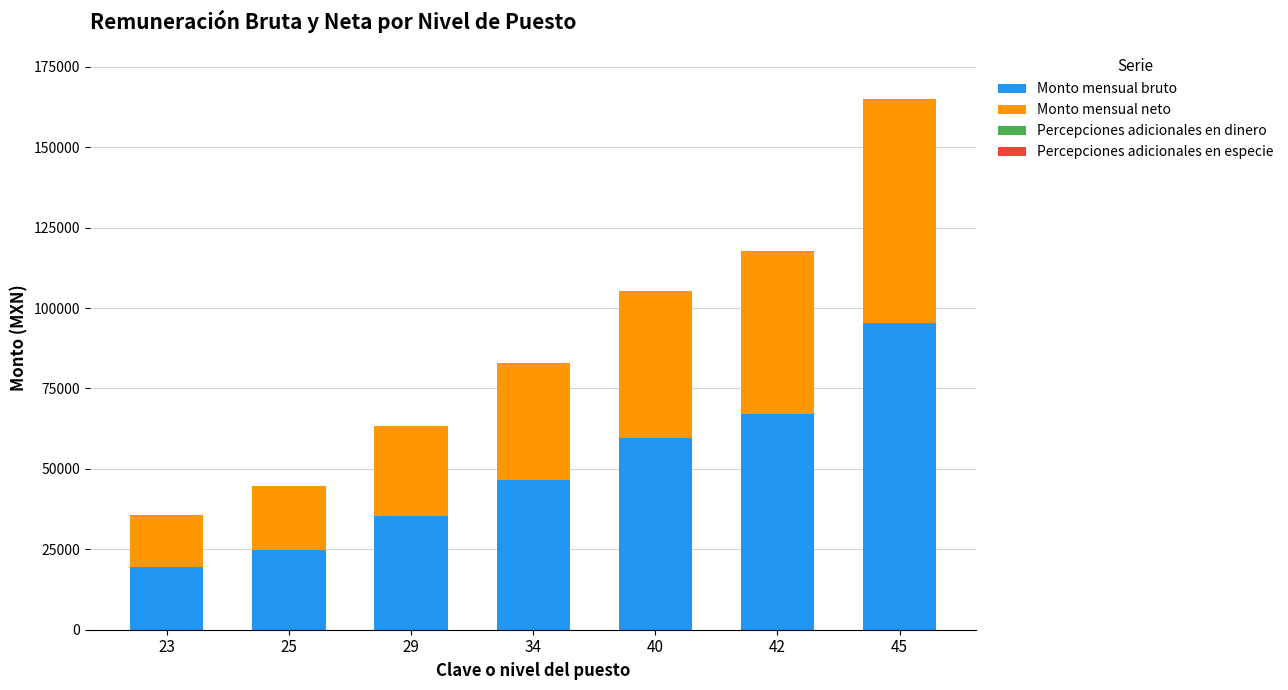

The value of Monto mensual bruto at 25 is 24672.0. True or false?

True